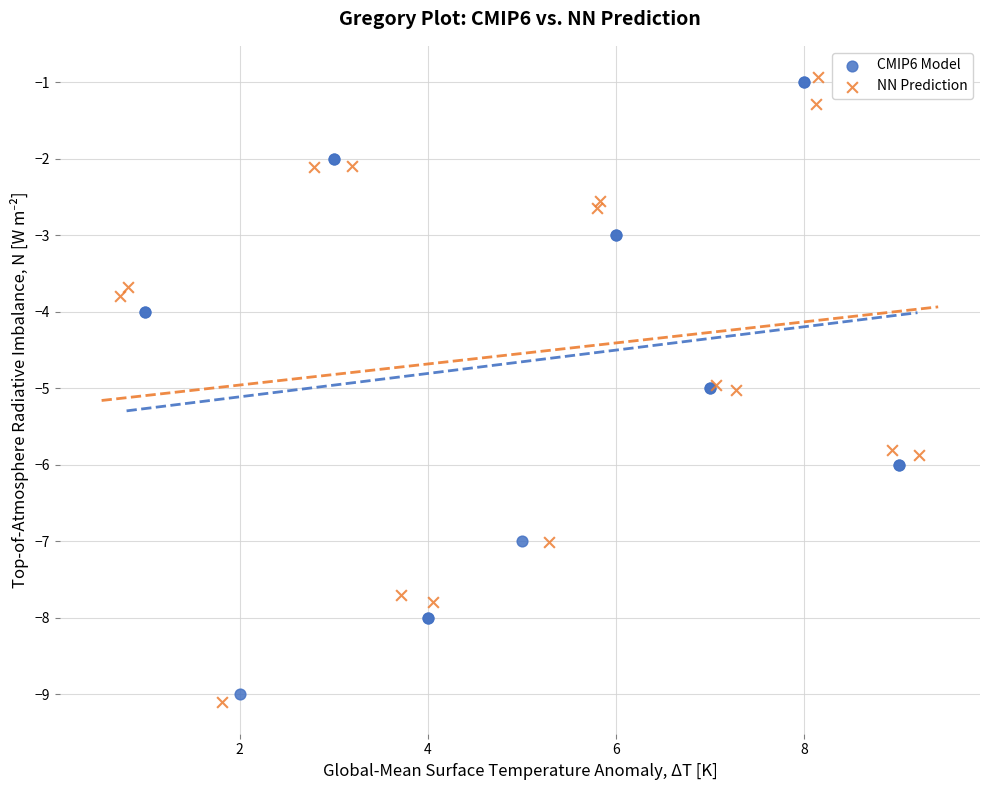

What are all the series names shown in the legend?

CMIP6 Model, NN Prediction